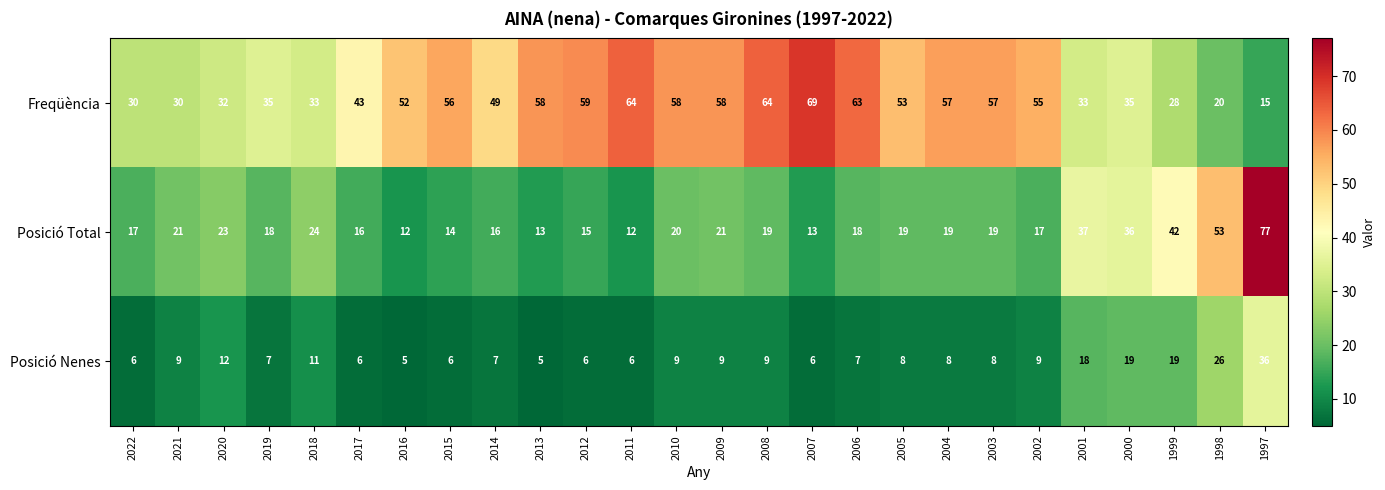

Which label corresponds to the largest value in the chart?

1997